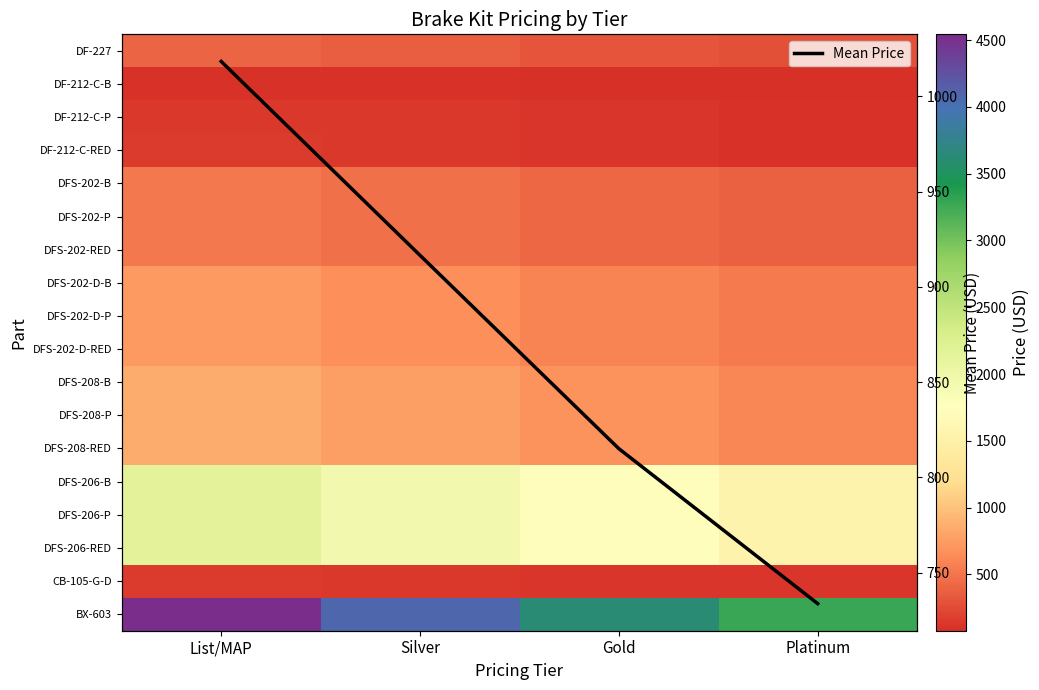

True or false: Mean Price has more than 2 interior local peaks.

False